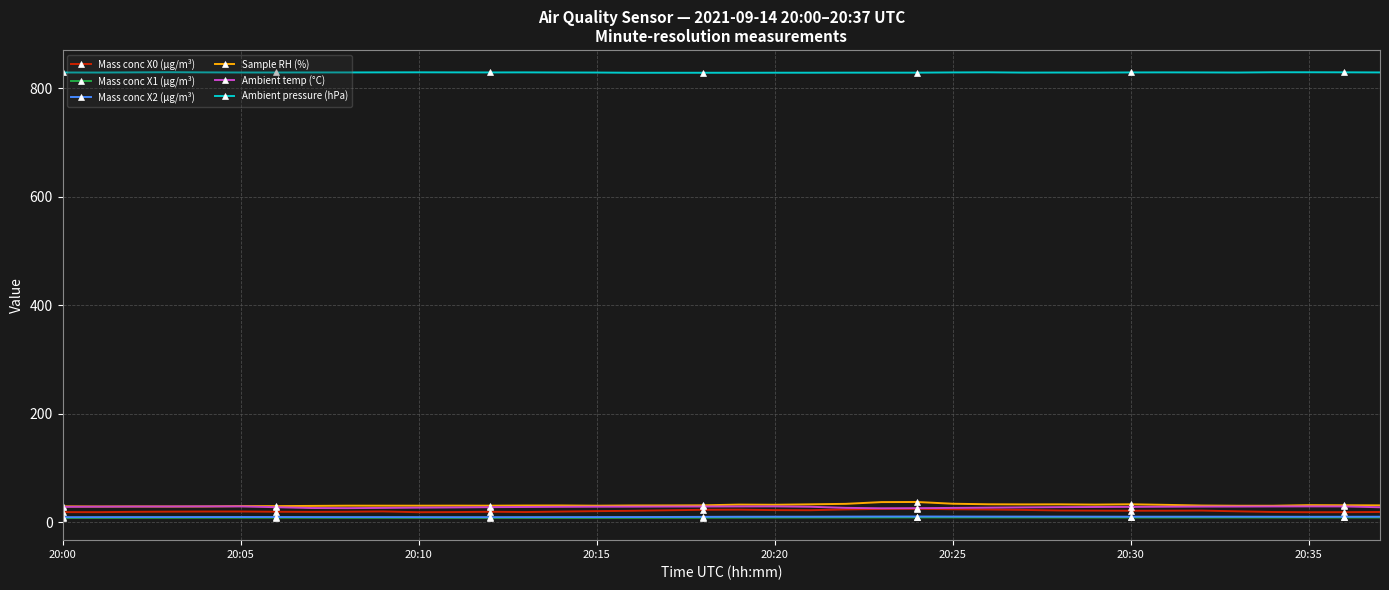

What is the highest value of the Sample RH (%) series?

37.3